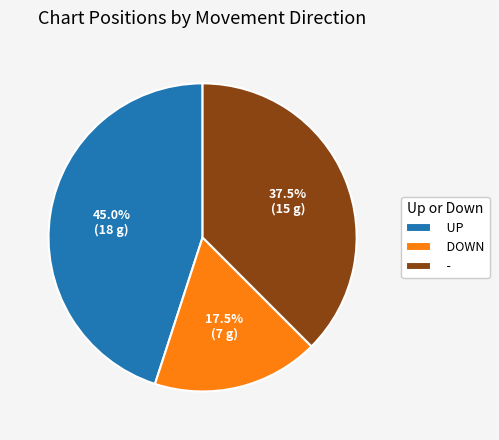

Rank the categories by value from lowest to highest.

DOWN, -, UP